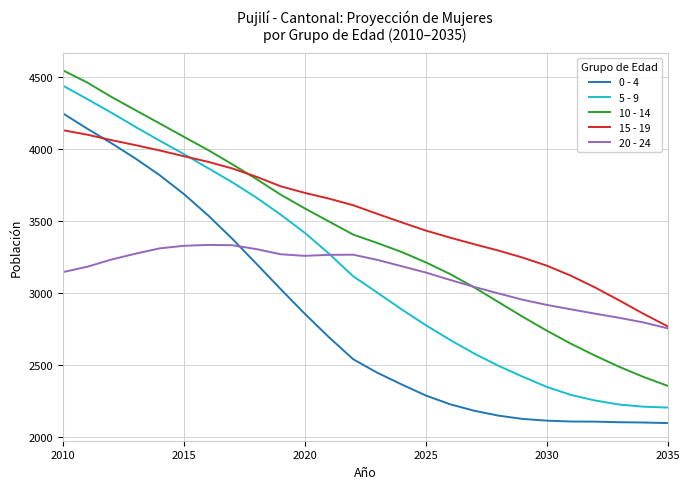

Which series has the largest total across all categories?

15 - 19